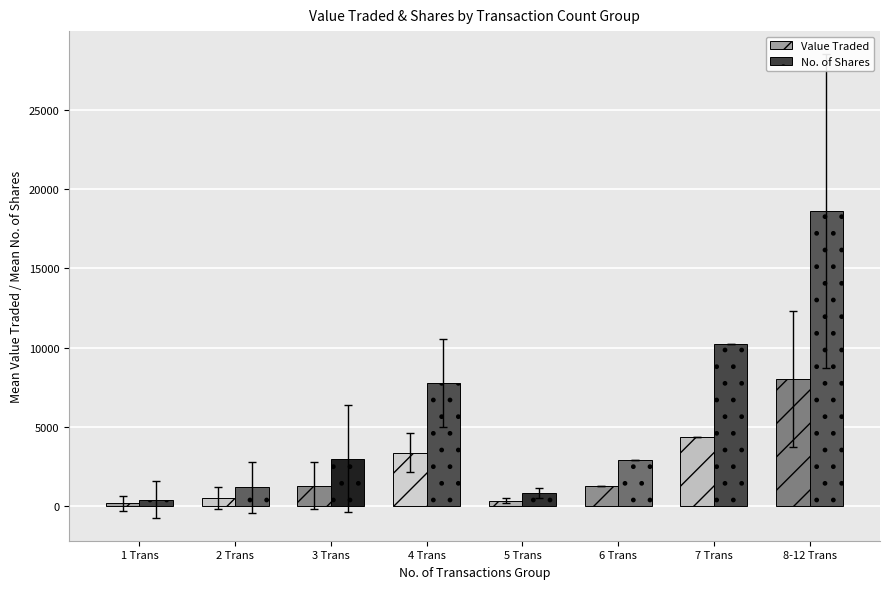

Where does the No. of Shares series first go above 3015?

3 Trans